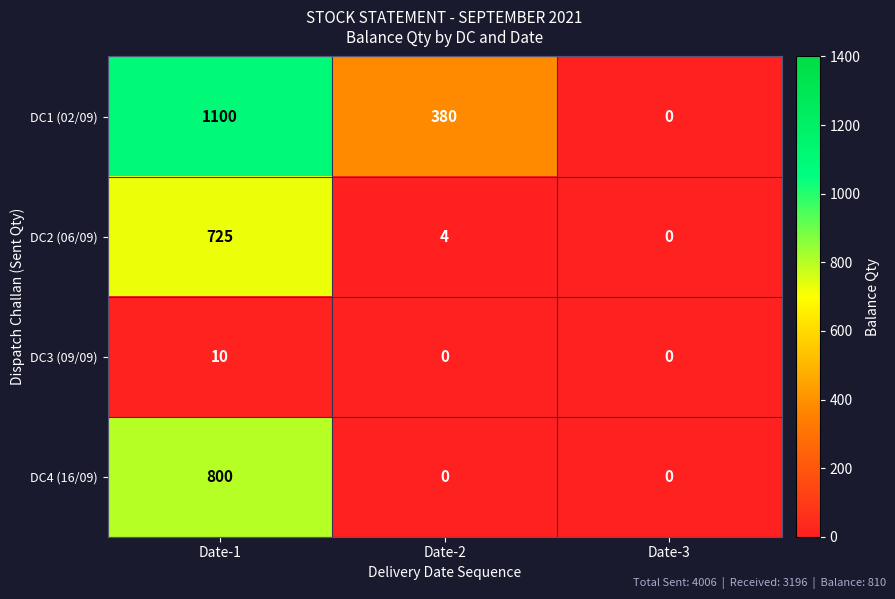

Reading left to right, what are all the values shown in this chart?

DC1 (02/09): Date-1=1100	Date-2=380	Date-3=0
DC2 (06/09): Date-1=725	Date-2=4	Date-3=0
DC3 (09/09): Date-1=10	Date-2=0	Date-3=0
DC4 (16/09): Date-1=800	Date-2=0	Date-3=0